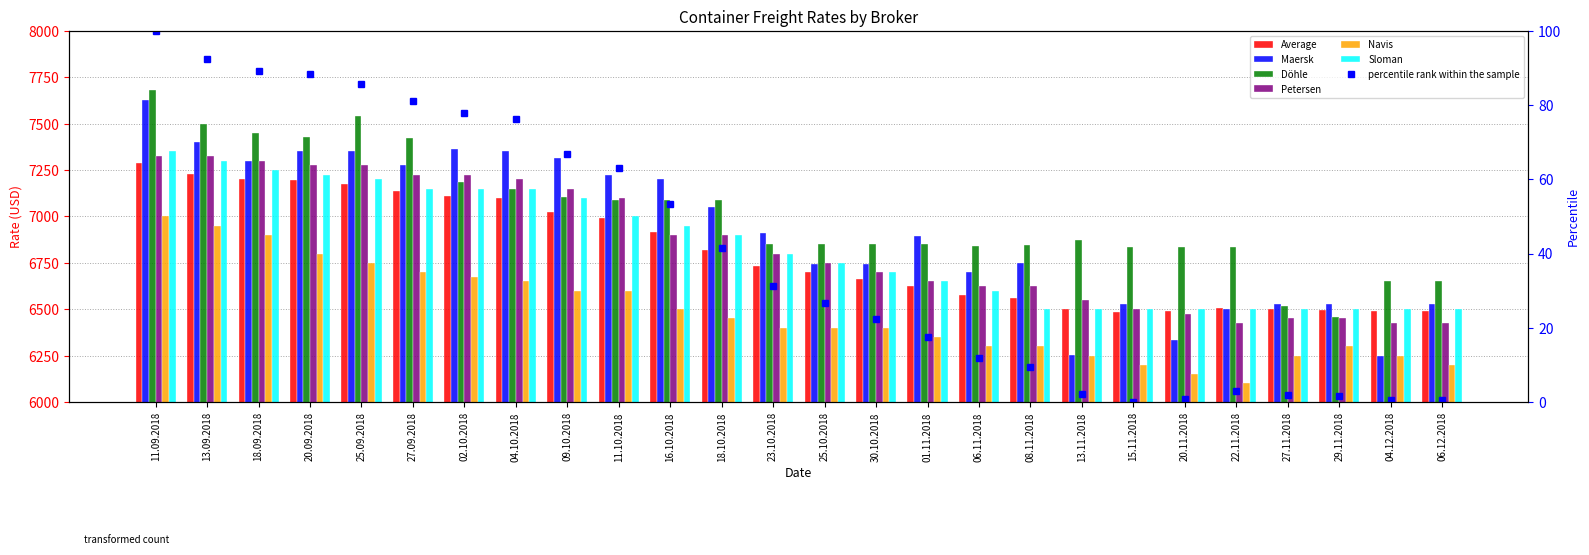

What is the difference between the highest and lowest values at 08.11.2018?

545